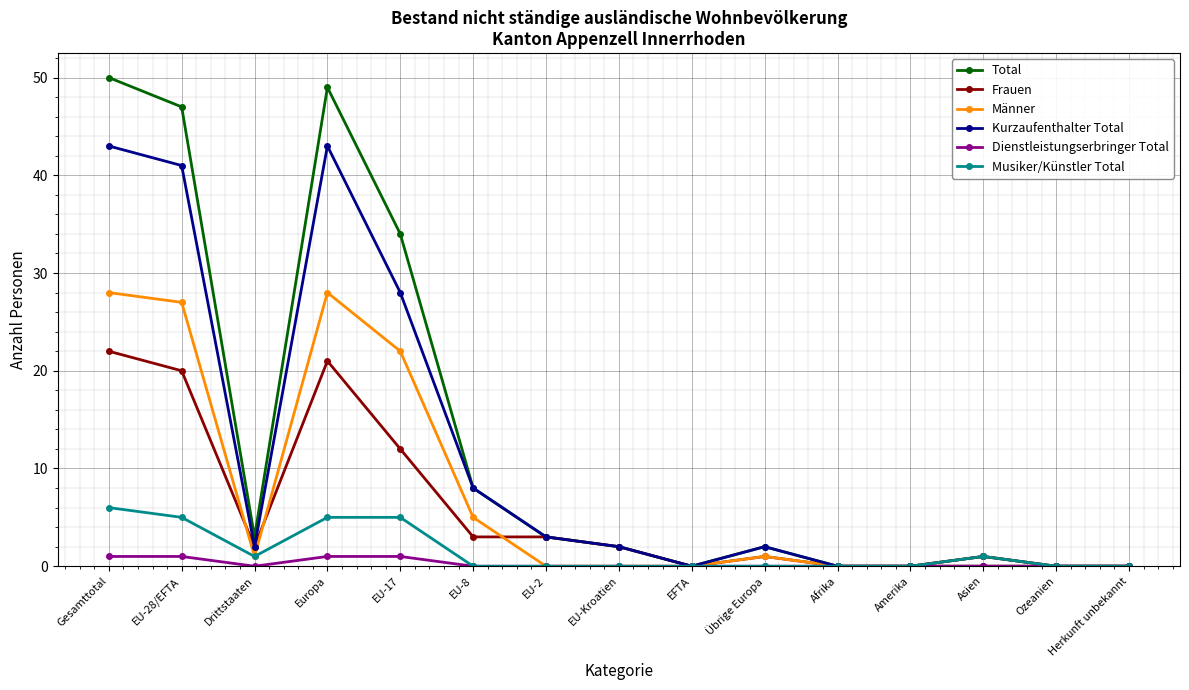

List the series in order of their peak value, highest first.

Total, Kurzaufenthalter Total, Männer, Frauen, Musiker/Künstler Total, Dienstleistungserbringer Total